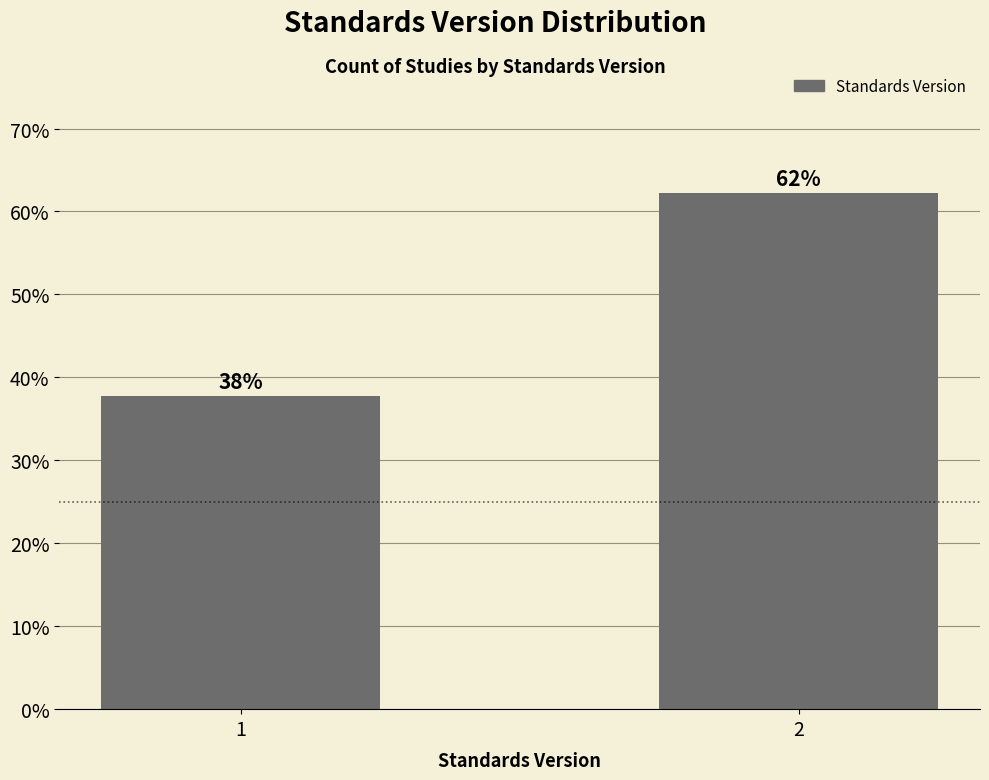

Rank the categories by value from lowest to highest.

1, 2